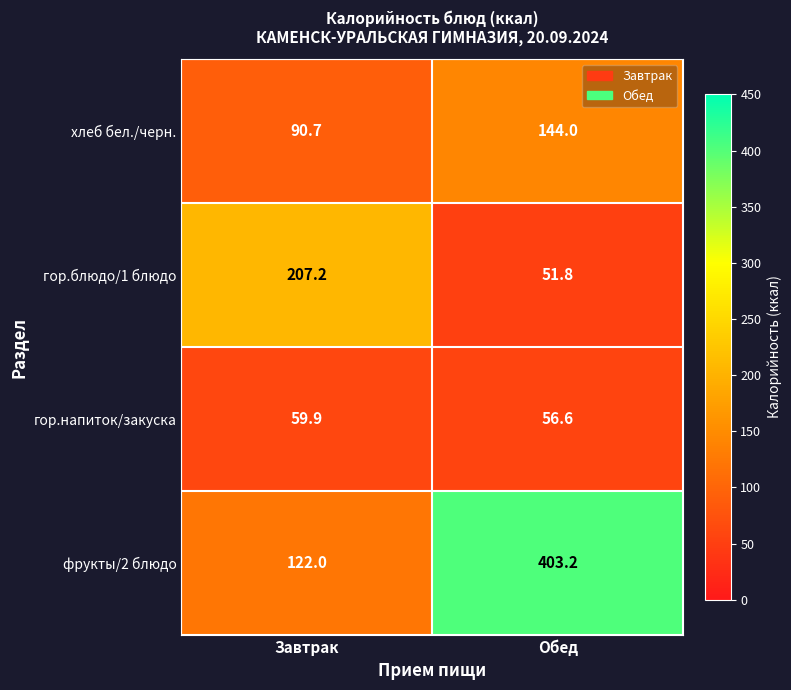

Is it true that фрукты/2 блюдо equals 122.0 at Завтрак?

True